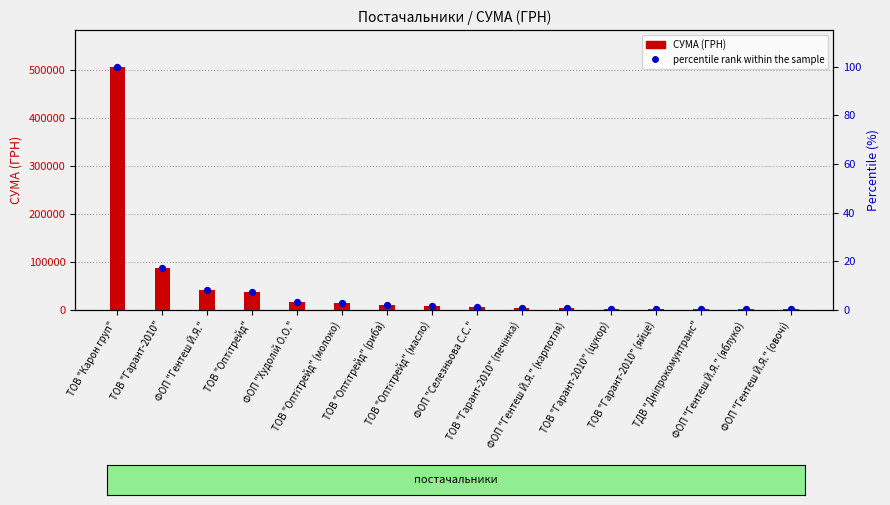

Which series reaches the minimum Y coordinate?

percentile rank within the sample